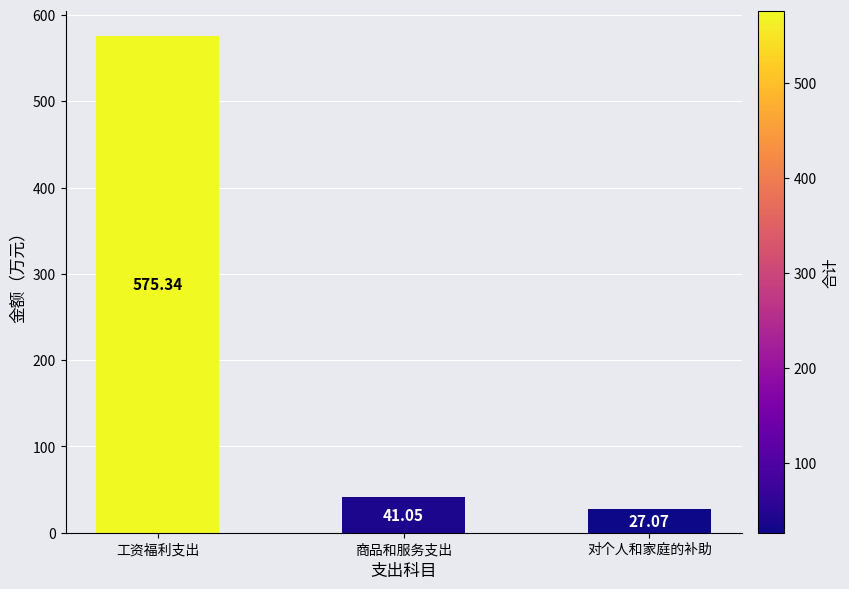

Count the number of data series in this chart.

1